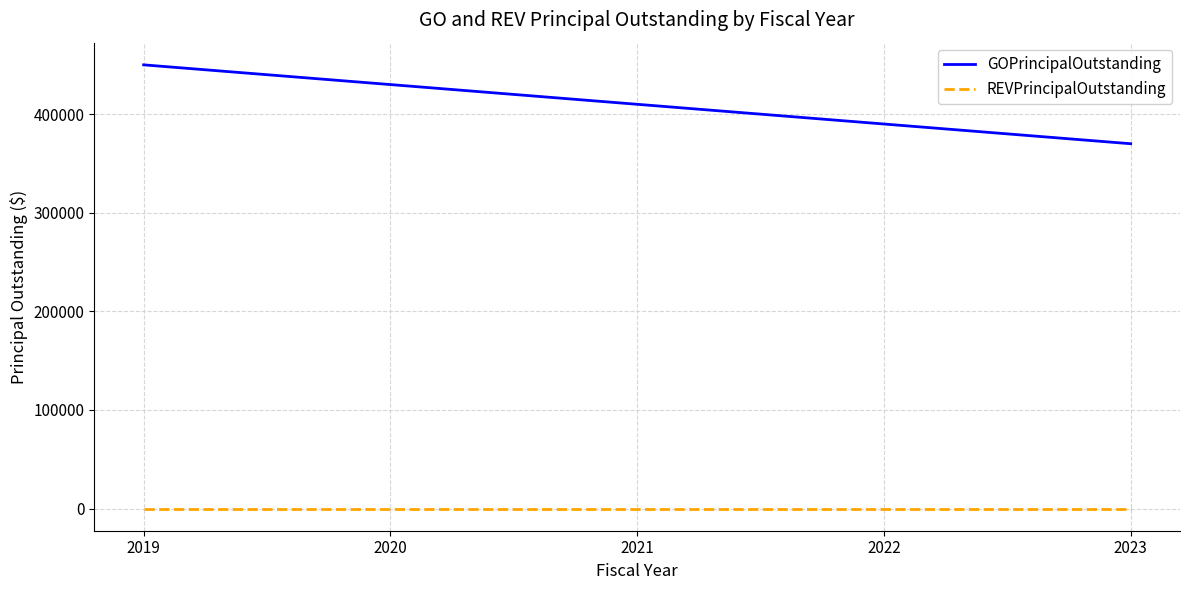

True or false: REVPrincipalOutstanding has a value of 0 at 2019.

True